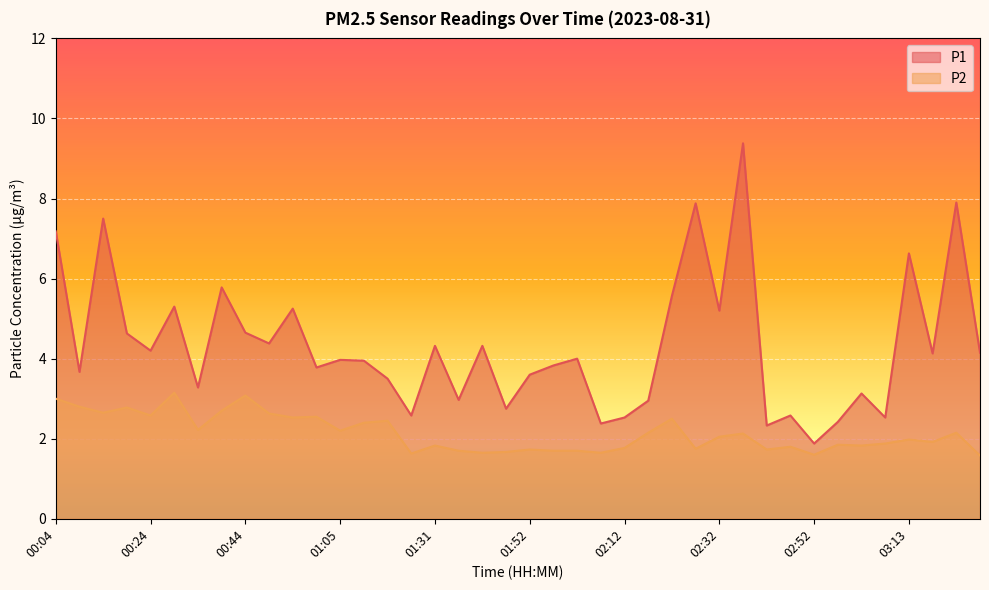

How many lines are shown in the chart?

2